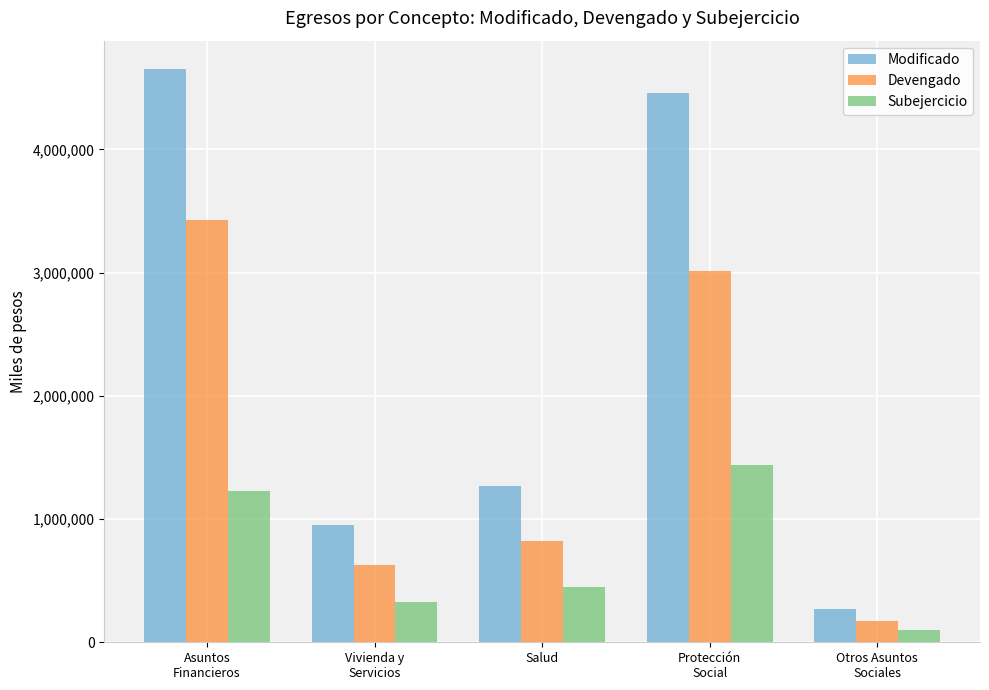

What is the difference between the Modificado values at Vivienda y
Servicios and Otros Asuntos
Sociales?

684403.0